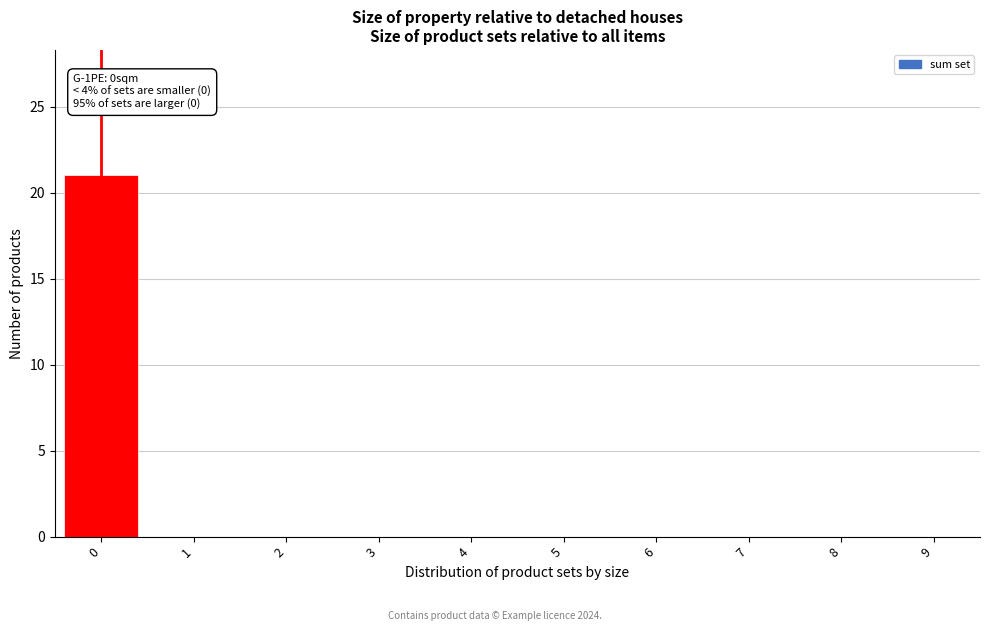

Reading right to left, extract all data points from this chart.

9=0	8=0	7=0	6=0	5=0	4=0	3=0	2=0	1=0	0=21